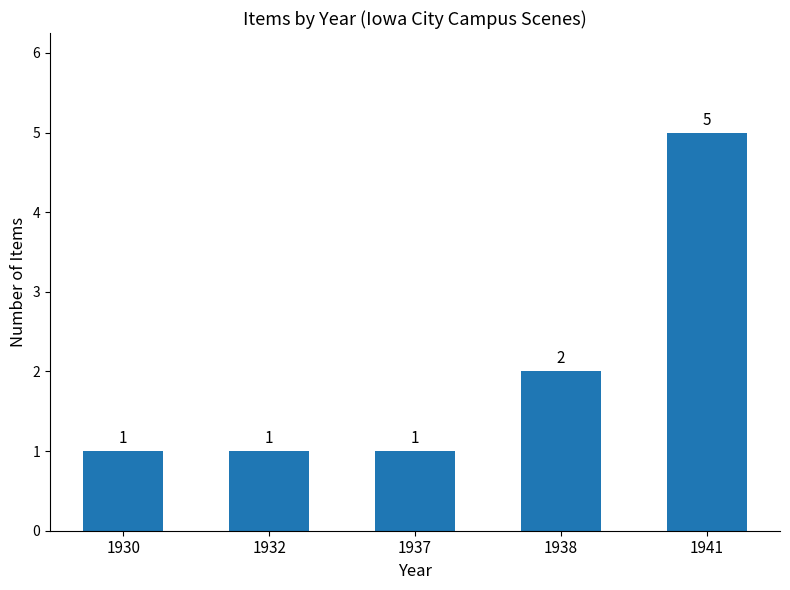

Is it true that the value at 1930 is 1?

True